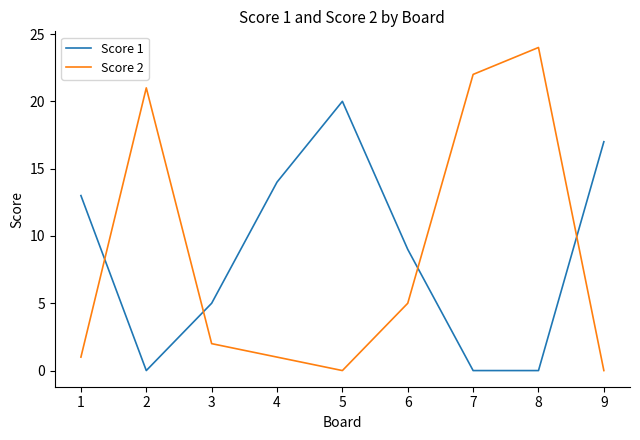

What are all the series names shown in the legend?

Score 1, Score 2